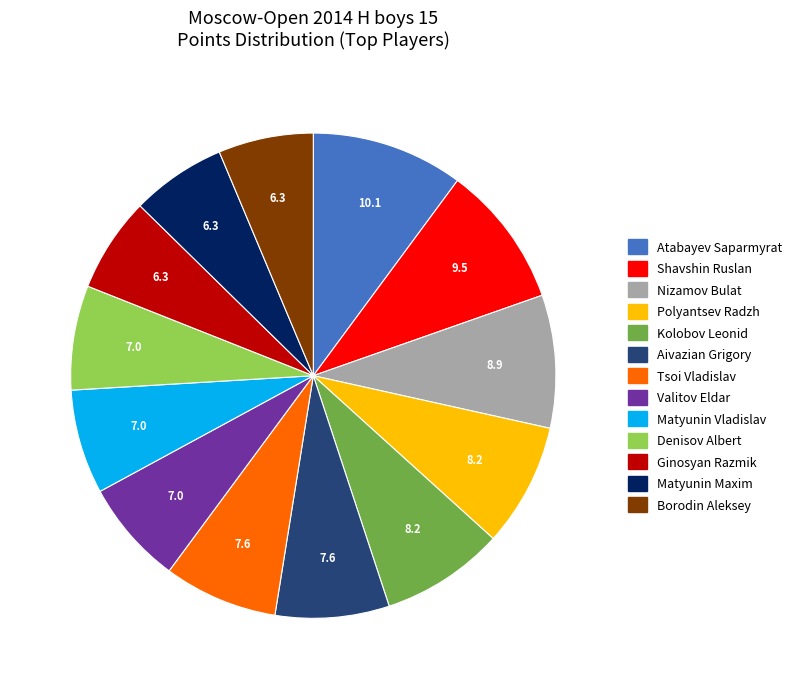

The Valitov Eldar slice represents 7% of the pie. True or false?

True